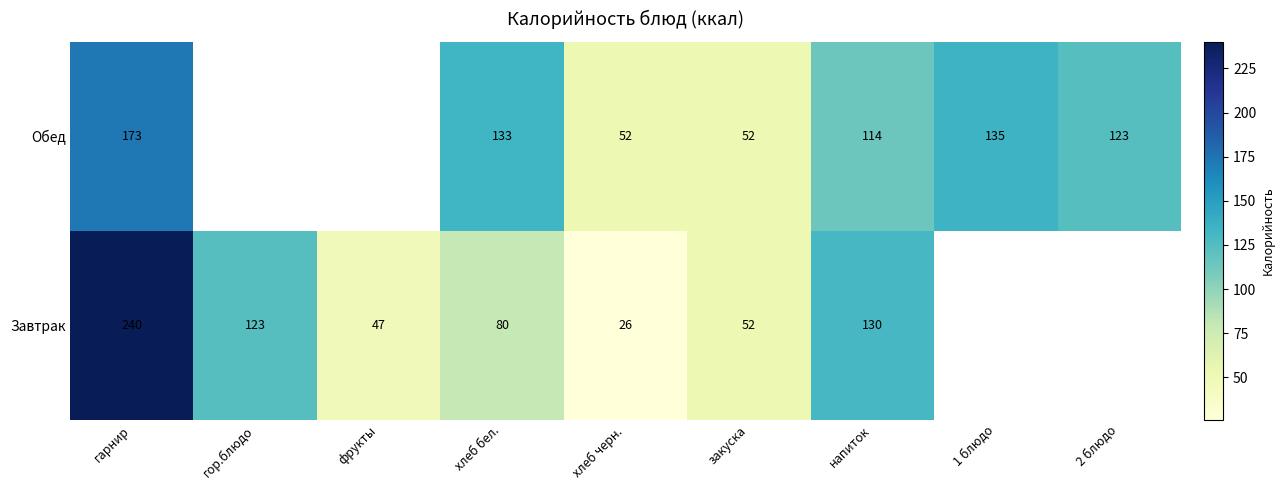

Between гарнир and хлеб бел., which series saw the biggest shift?

Завтрак